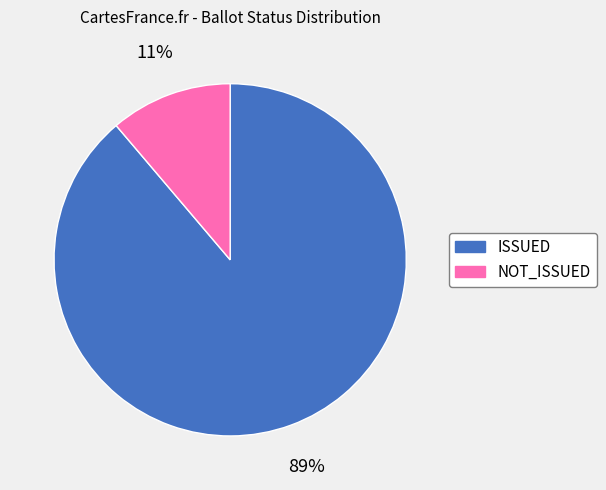

Is it true that ISSUED is 99% of the pie?

False